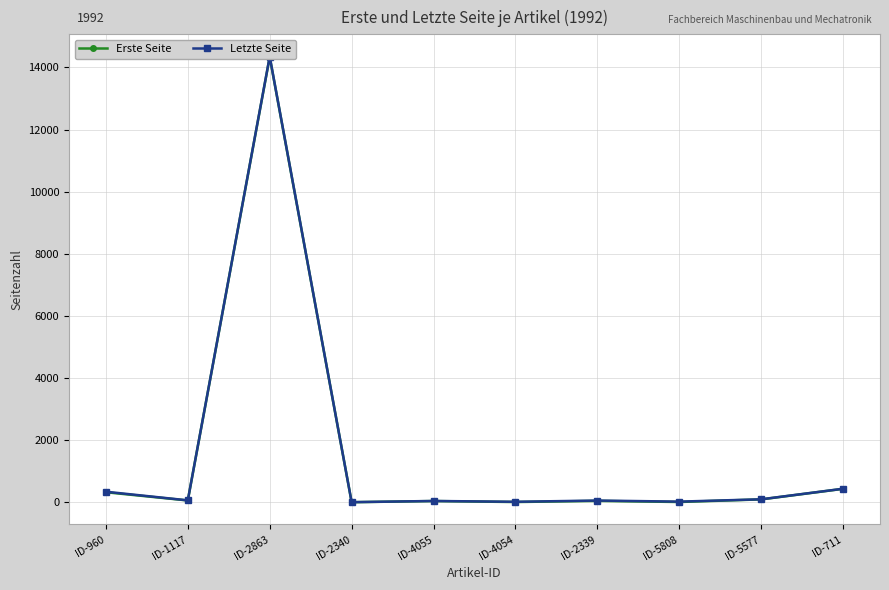

How many values in the Erste Seite series exceed 62?

4